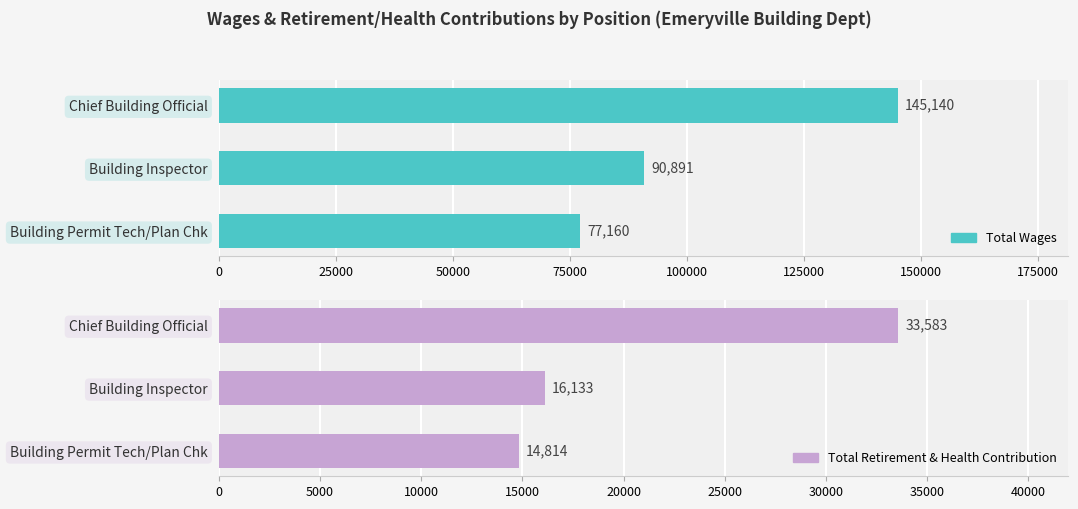

What is the difference between the highest and lowest values at Building Permit Tech/Plan Chk?

62346